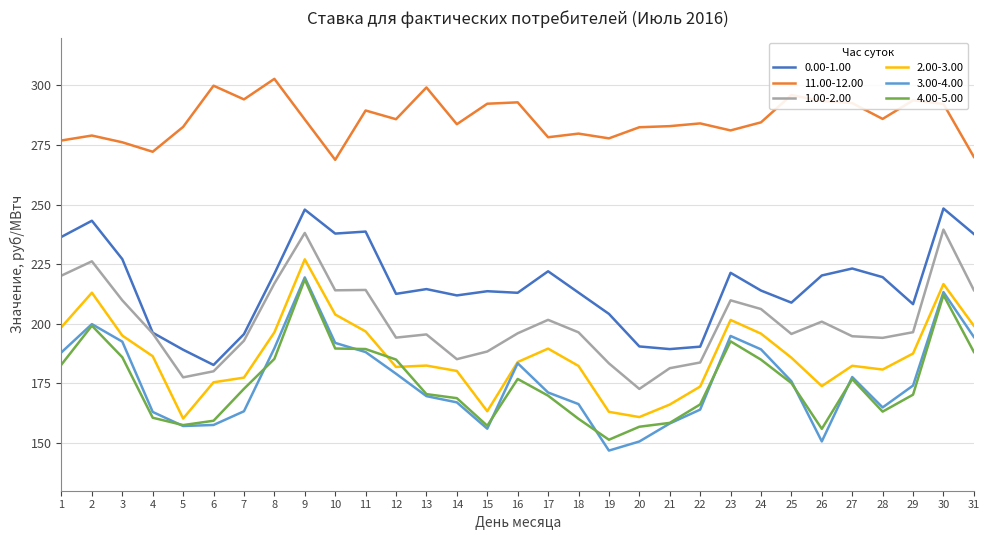

Is the value of 3.00-4.00 at 11 greater than the value of 2.00-3.00 at 6?

Yes